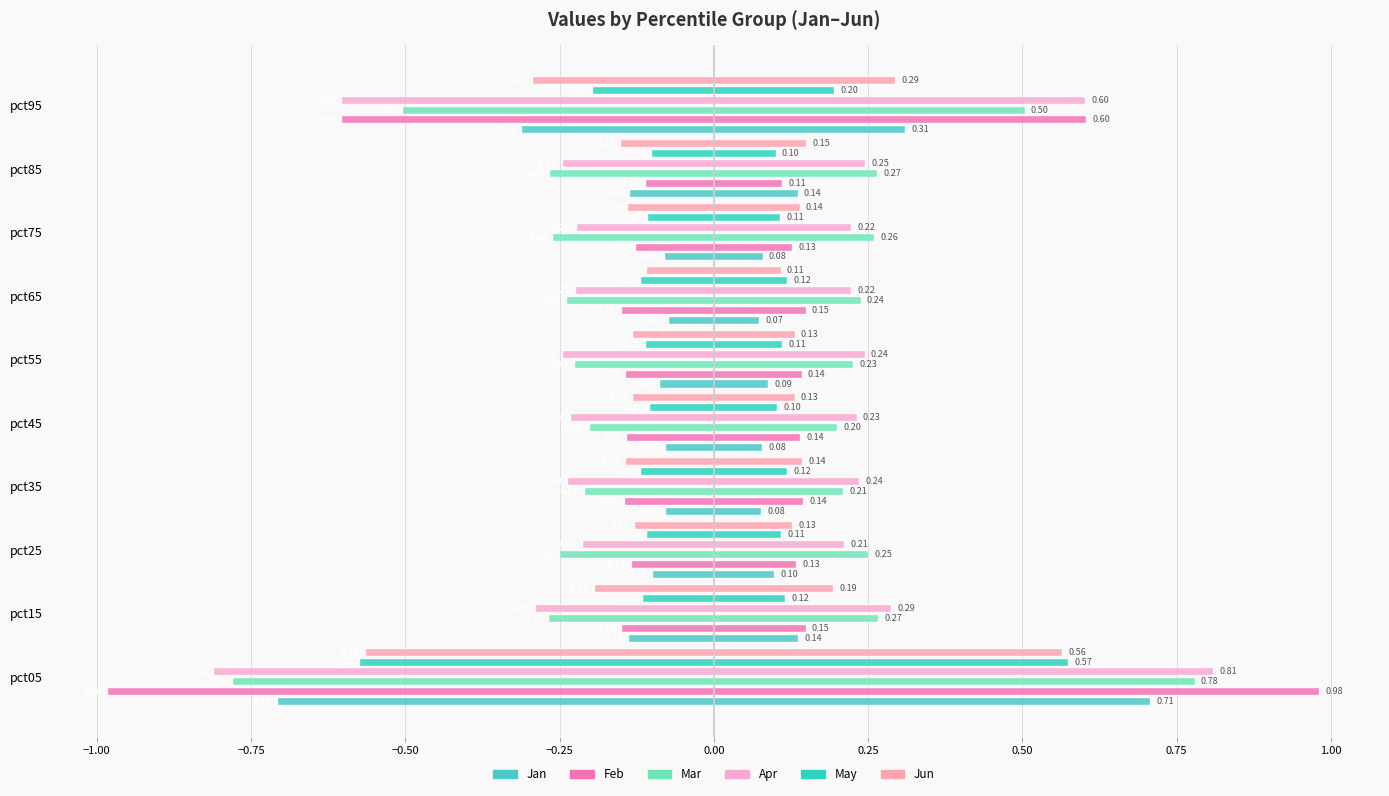

How many bars are there in each group?

6